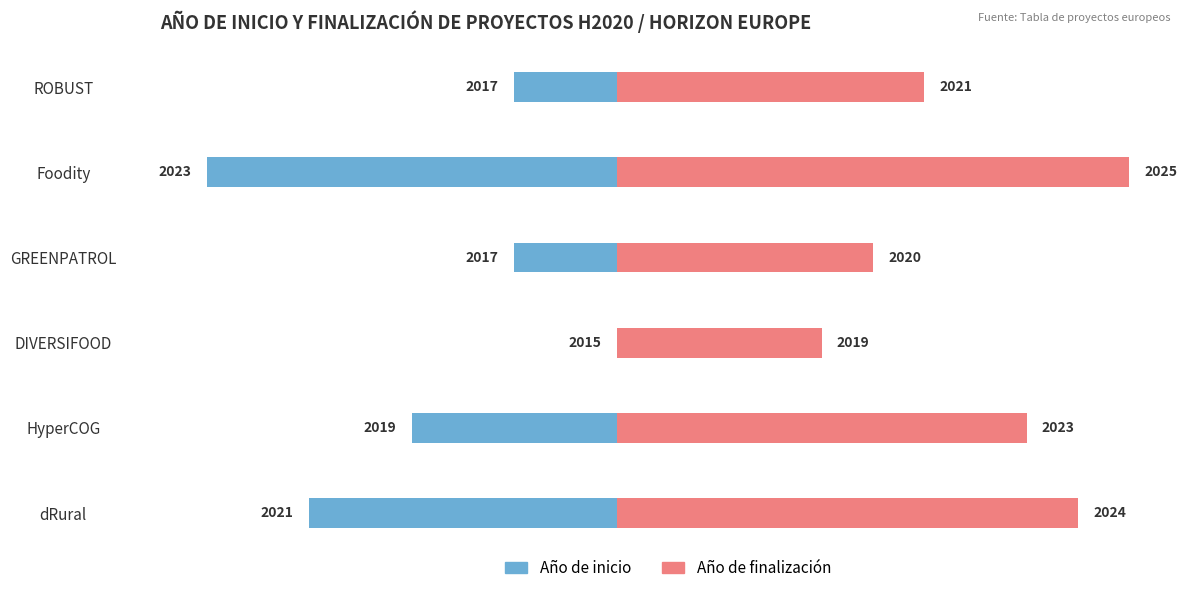

True or false: Año de finalización has a value of 13 at dRural.

False